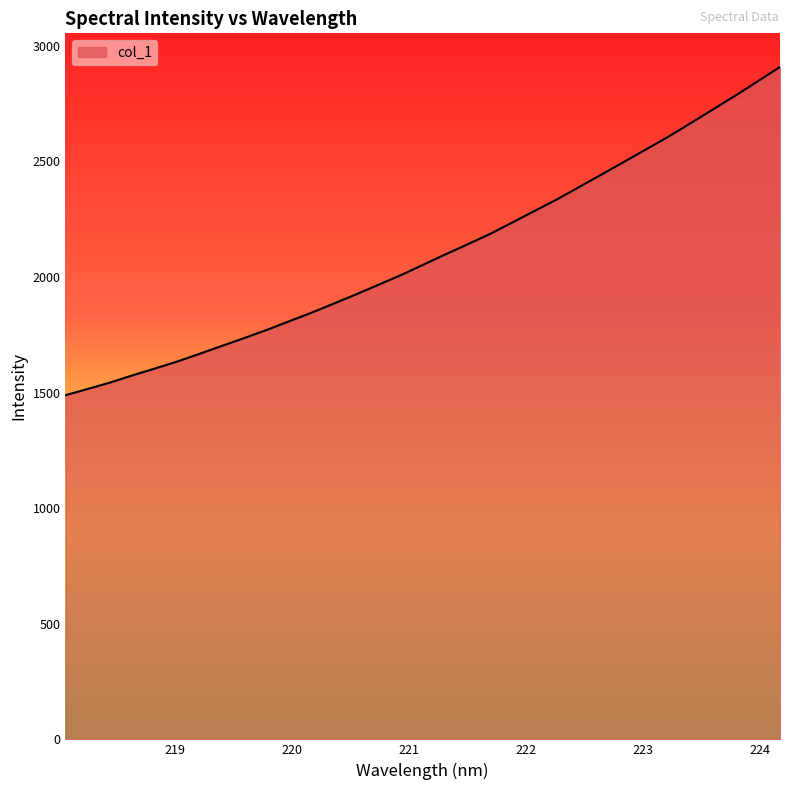

What is the difference between the maximum and minimum values?

1419.8